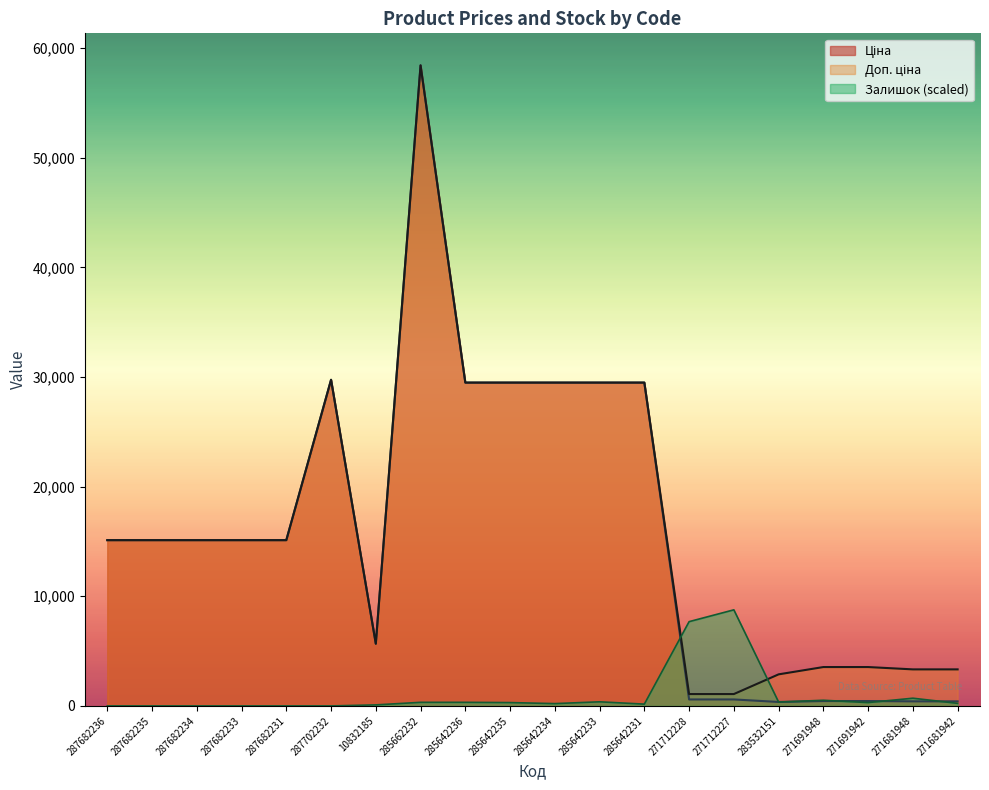

What is the label of the 7th point from the left?

10832185